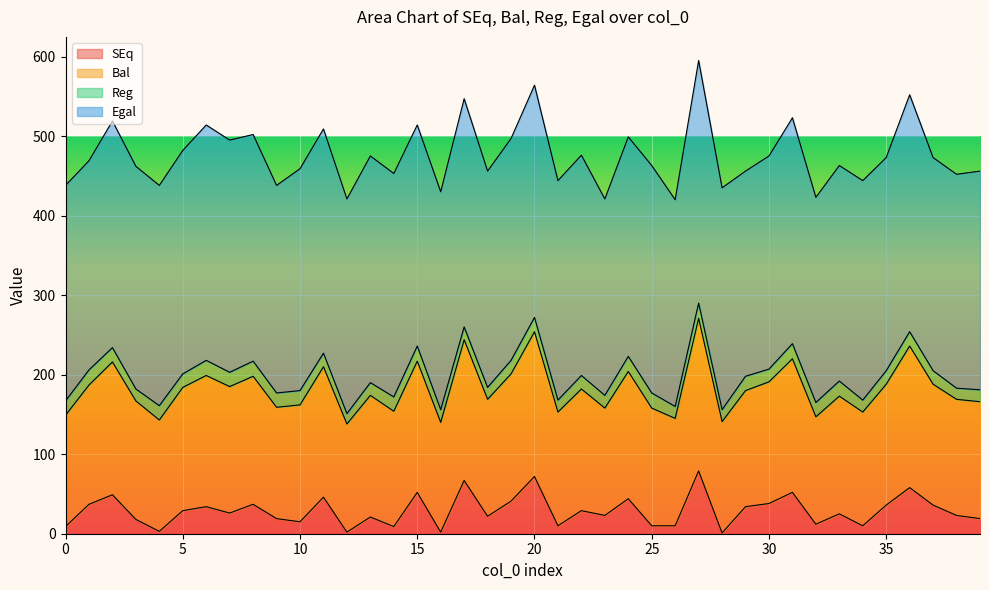

At which label does SEq first exceed 26?

1